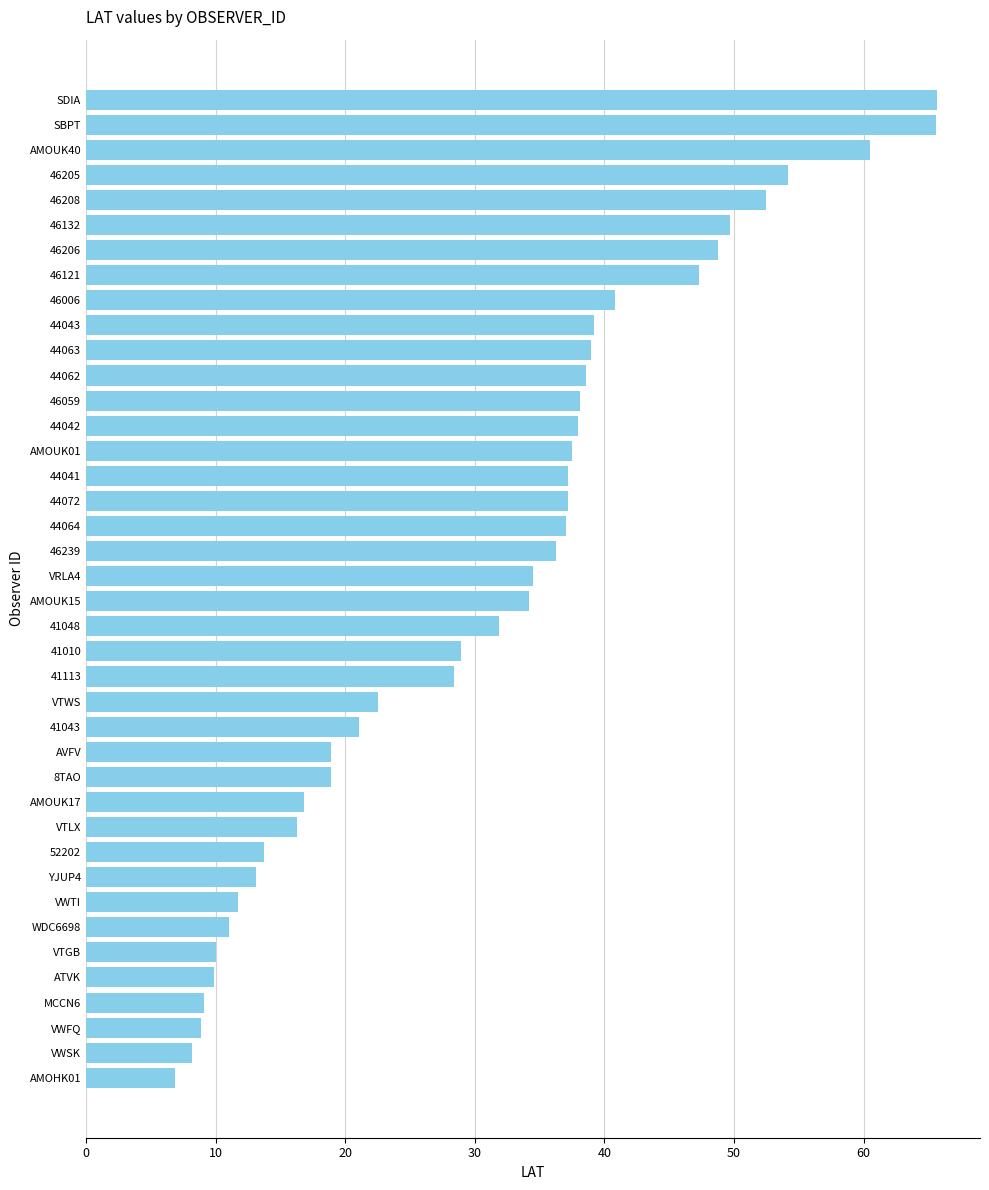

How many bars are there in total?

40